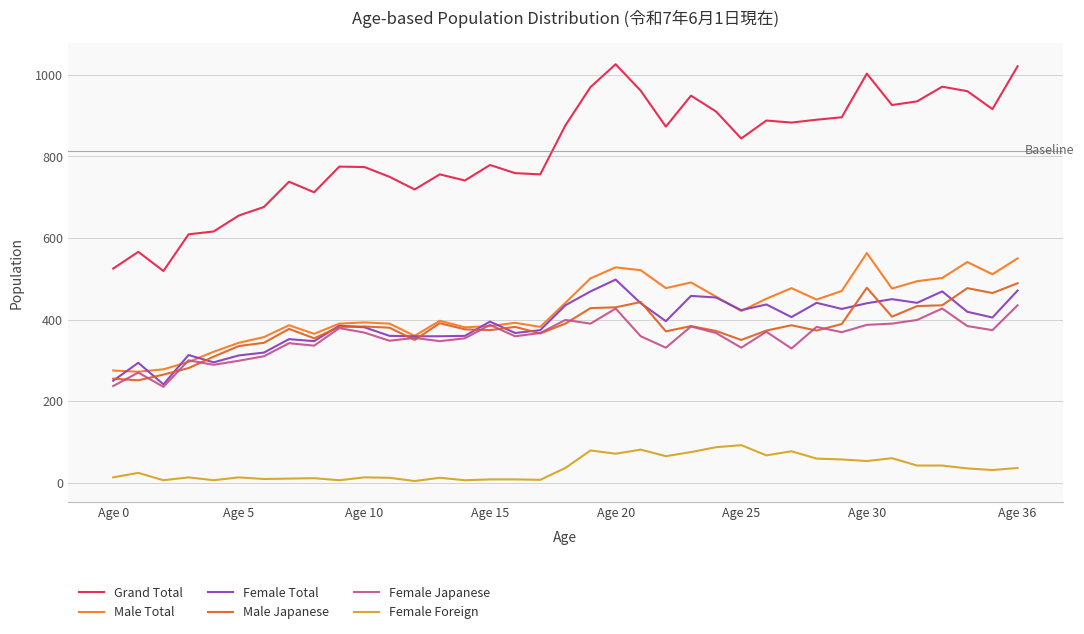

Which series has the widest spread of values?

Grand Total